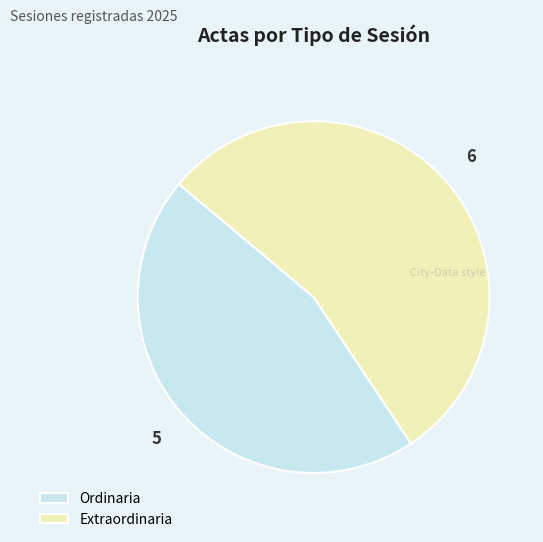

What is the smallest slice in the pie chart?

Ordinaria